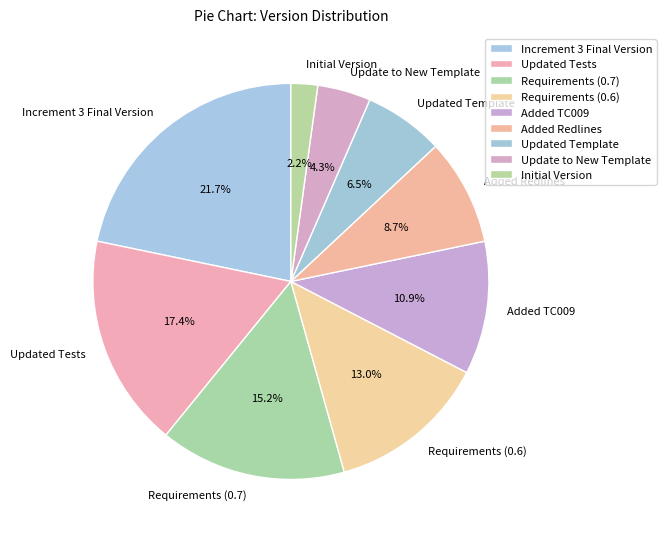

Count the number of slices in the pie.

9